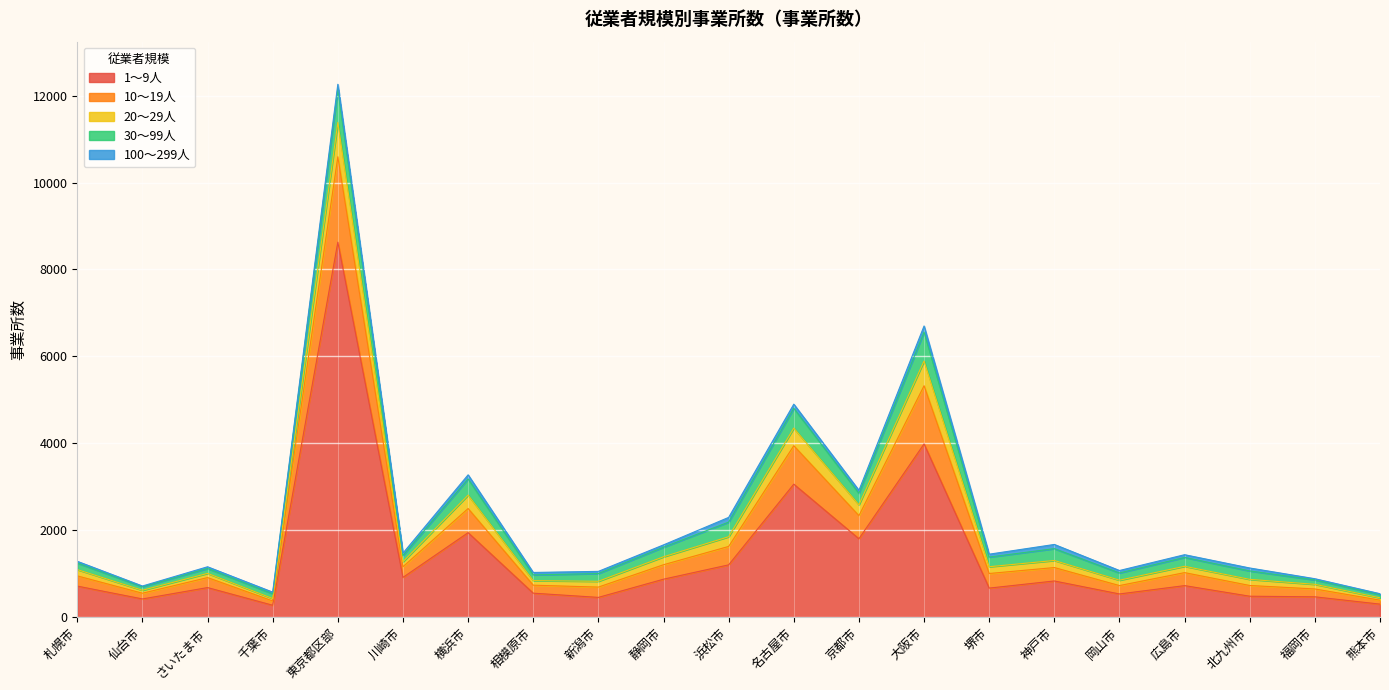

At which category does 10～19人 reach its first local peak?

さいたま市